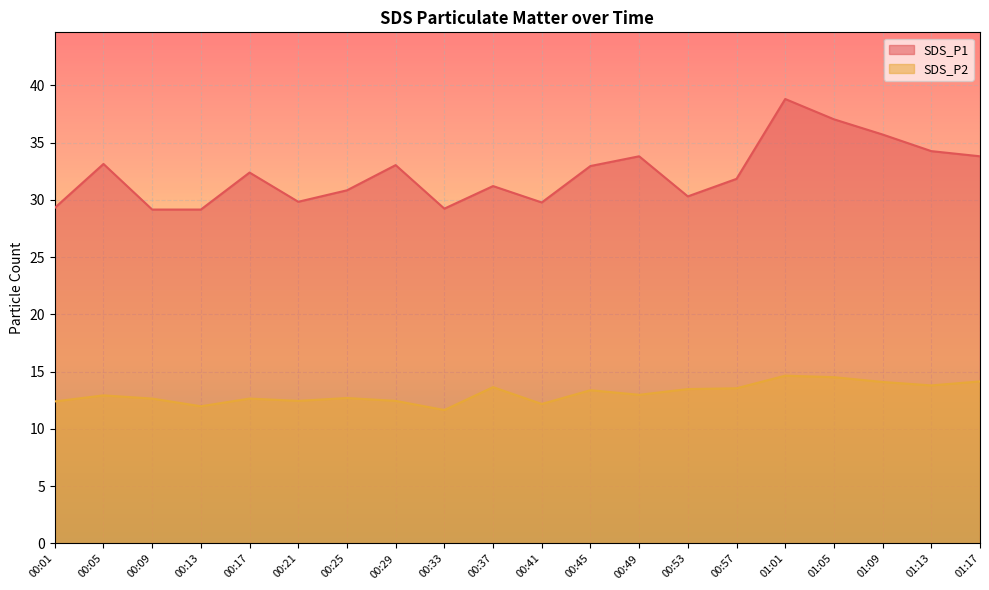

True or false: SDS_P1 and SDS_P2 intersect in this chart.

False